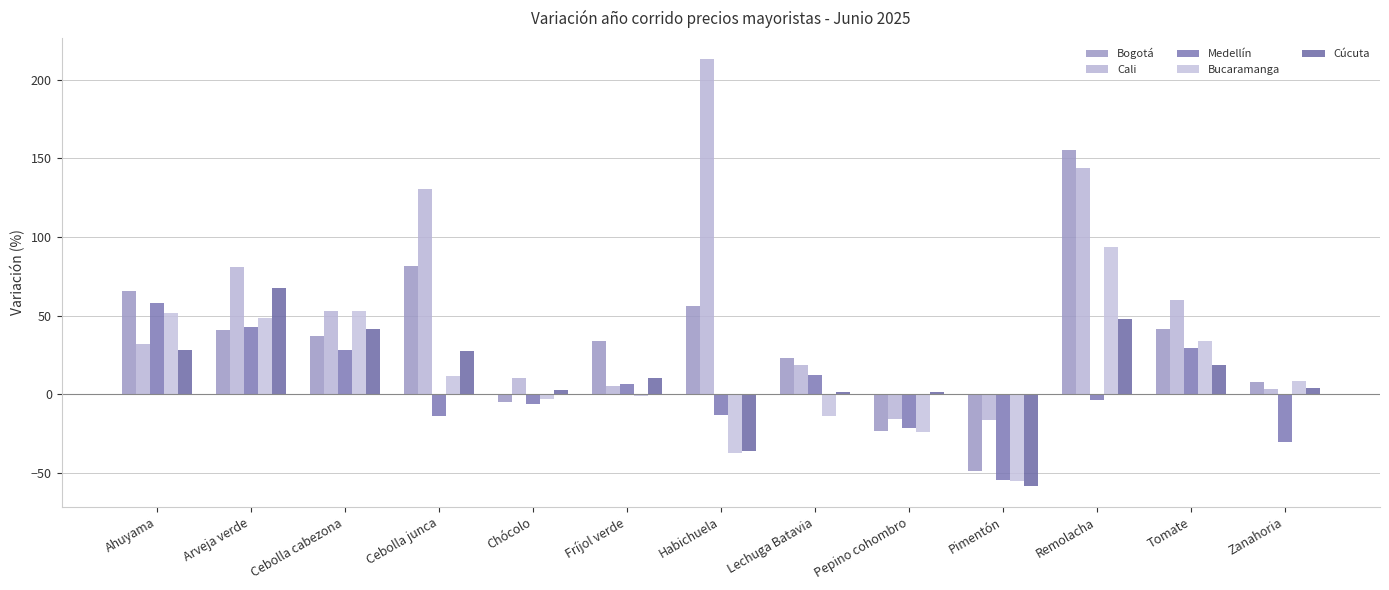

What is the maximum value for Cali?

212.9